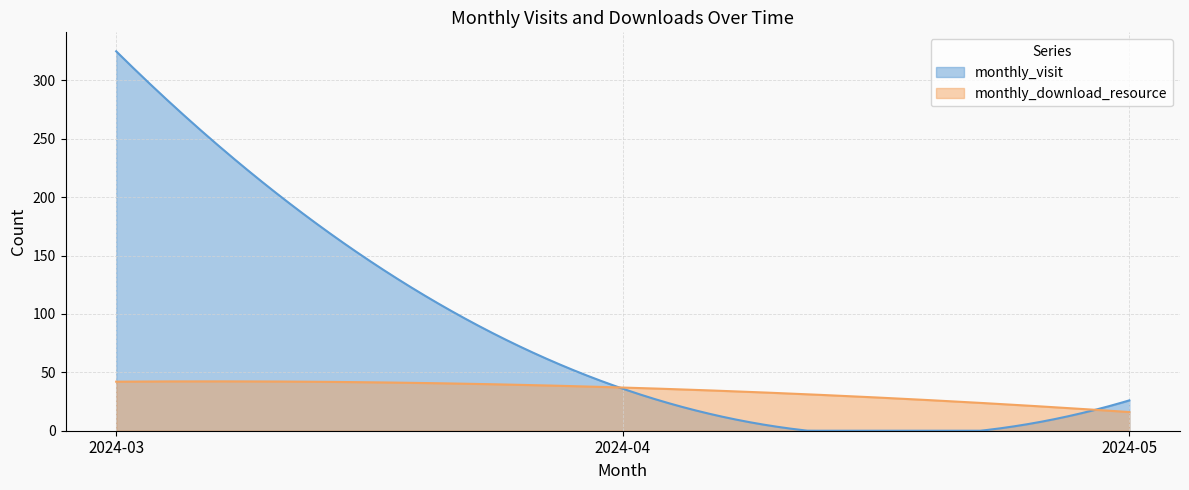

Is it true that monthly_visit equals 7 at 2024-05?

False